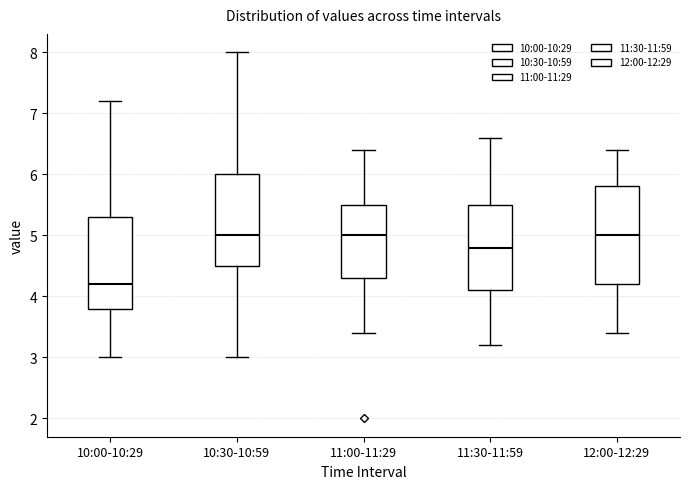

Reading left to right, read every box against the y-axis: the position of its median line, the range the box covers, and the ends of its whiskers. The values are not printed on the chart, so give them approximately, as read against the axis.

10:00-10:29: median 4.2, box 3.8 to 5.3, whiskers 3.0 to 7.2
10:30-10:59: median 5.0, box 4.5 to 6.0, whiskers 3.0 to 8.0
11:00-11:29: median 5.0, box 4.3 to 5.5, whiskers 3.4 to 6.4
11:30-11:59: median 4.8, box 4.1 to 5.5, whiskers 3.2 to 6.6
12:00-12:29: median 5.0, box 4.2 to 5.8, whiskers 3.4 to 6.4